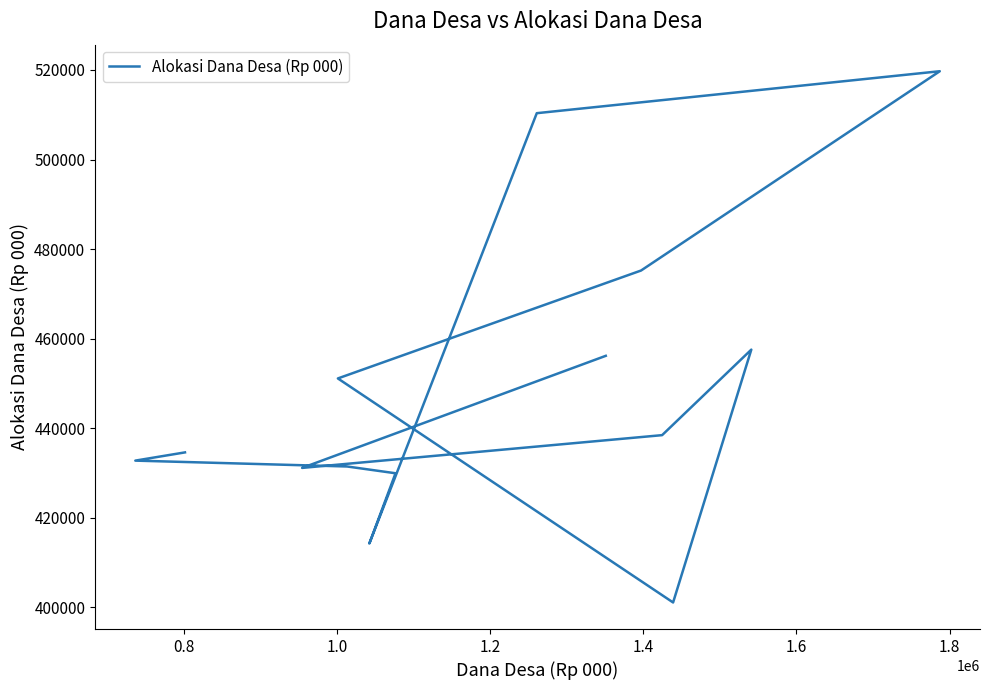

How many interior local peaks (higher than both neighbors) does the data have?

2